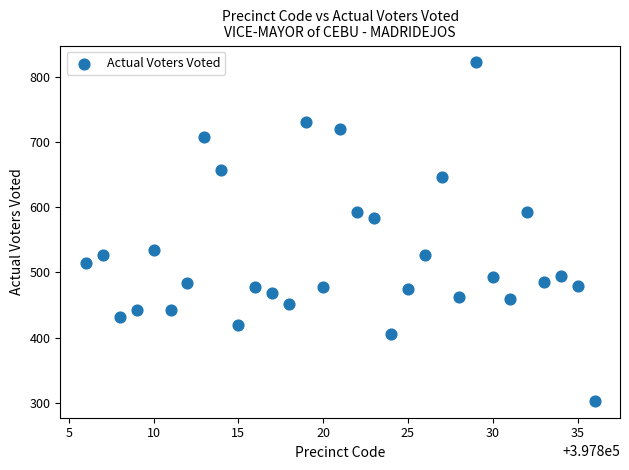

What Y value in the scatter plot is closest to 562?

583